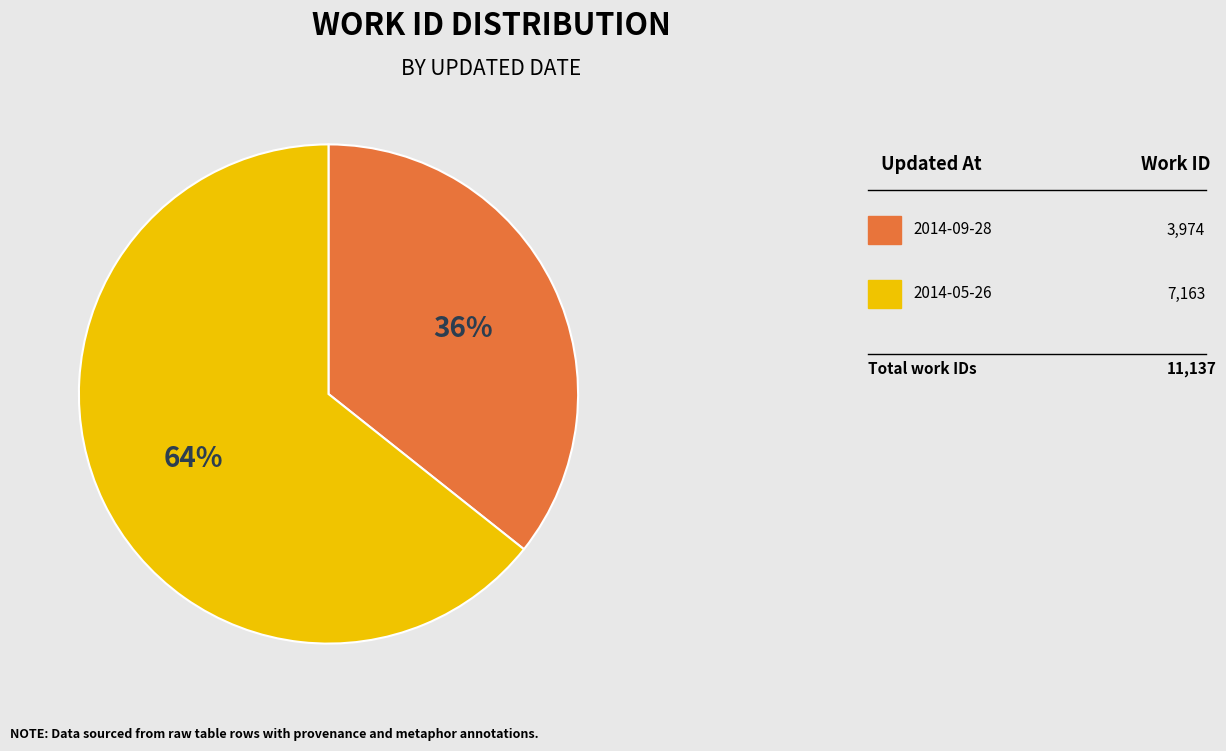

To the nearest percent, what is the average slice percentage?

50%